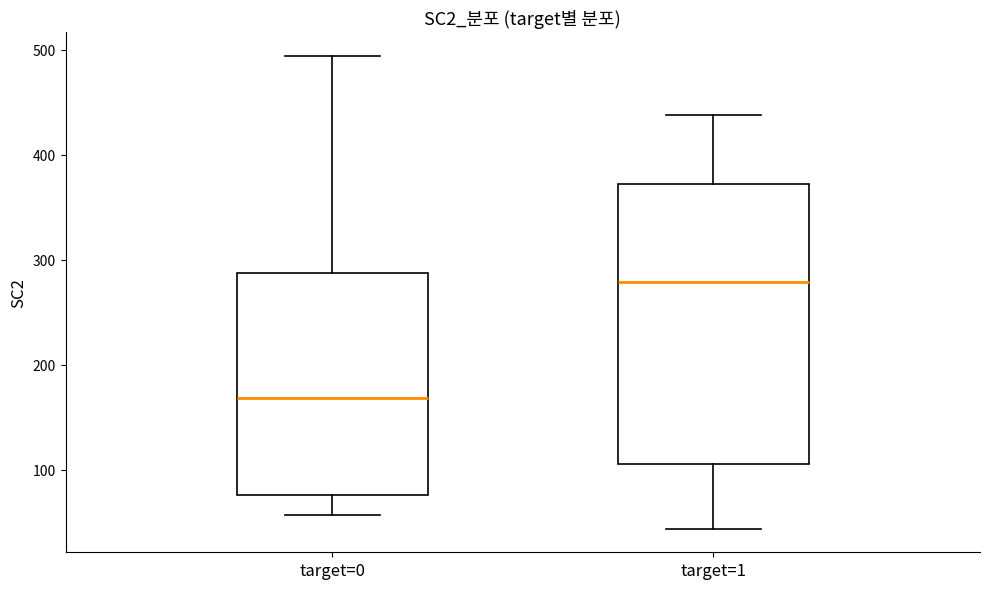

Where does the lower whisker of the box for target=1 end on the y-axis? The values are not printed on the chart, so give them approximately, as read against the axis.

40